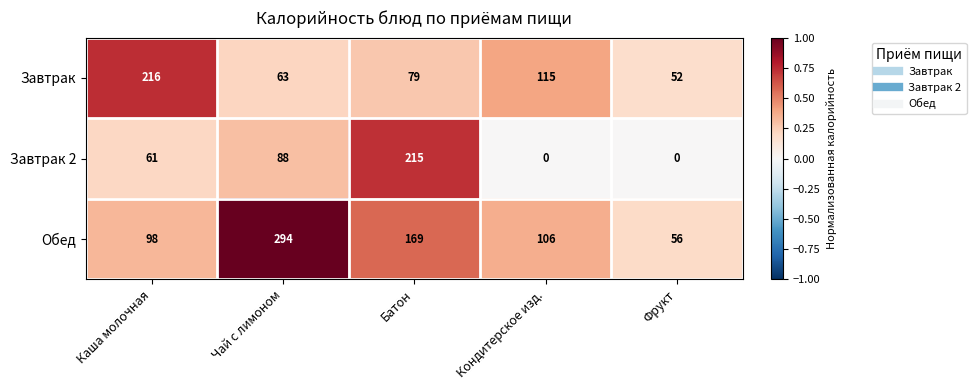

What is the greatest value displayed?

294